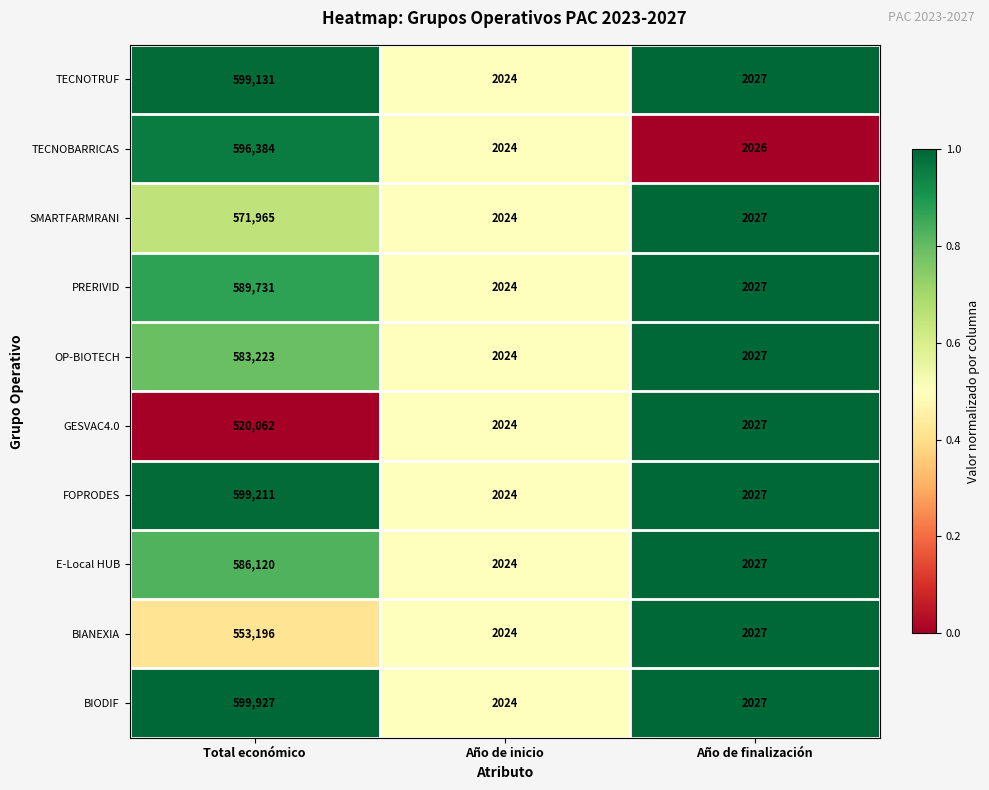

What is the spread (max minus min) of values at Total económico?

79865